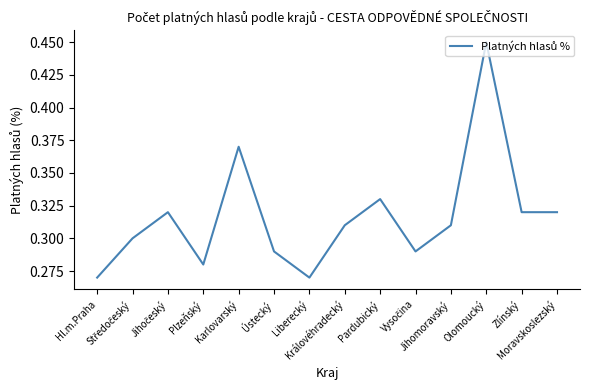

What is the approximate value at Karlovarský?

0.4